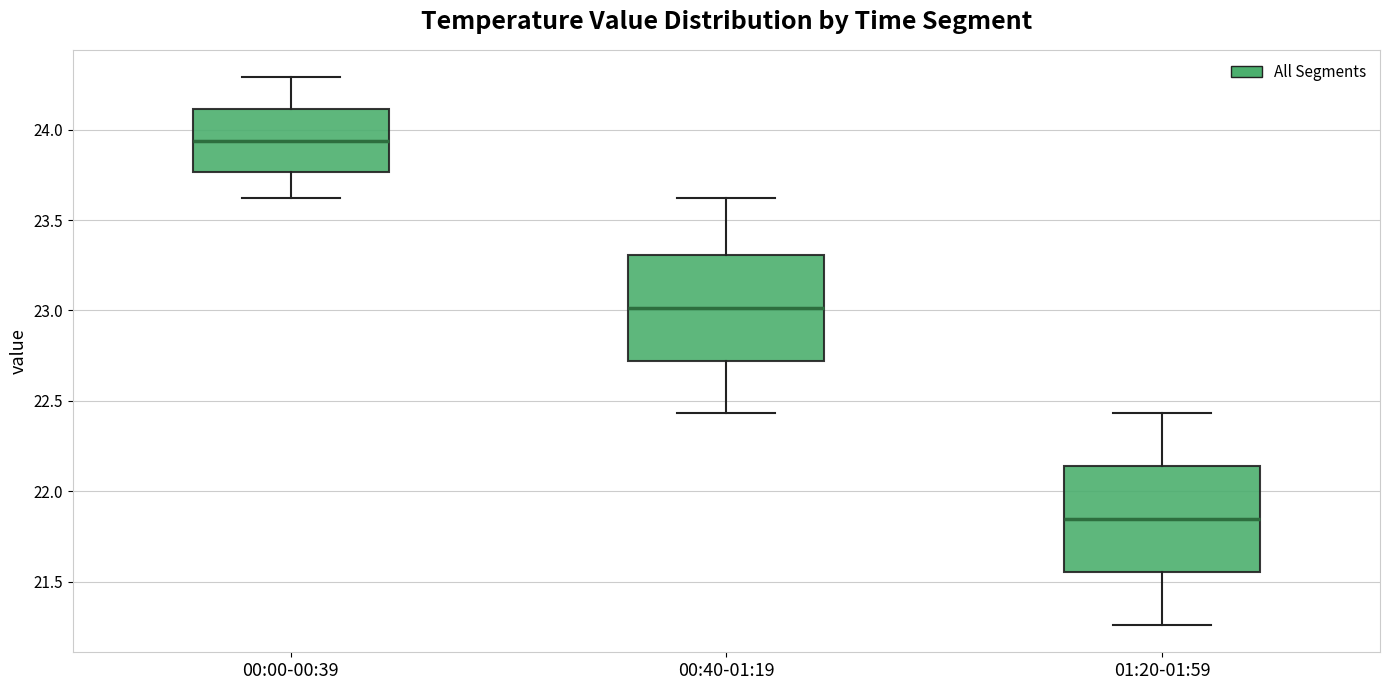

Which box's median line is the highest?

00:00-00:39